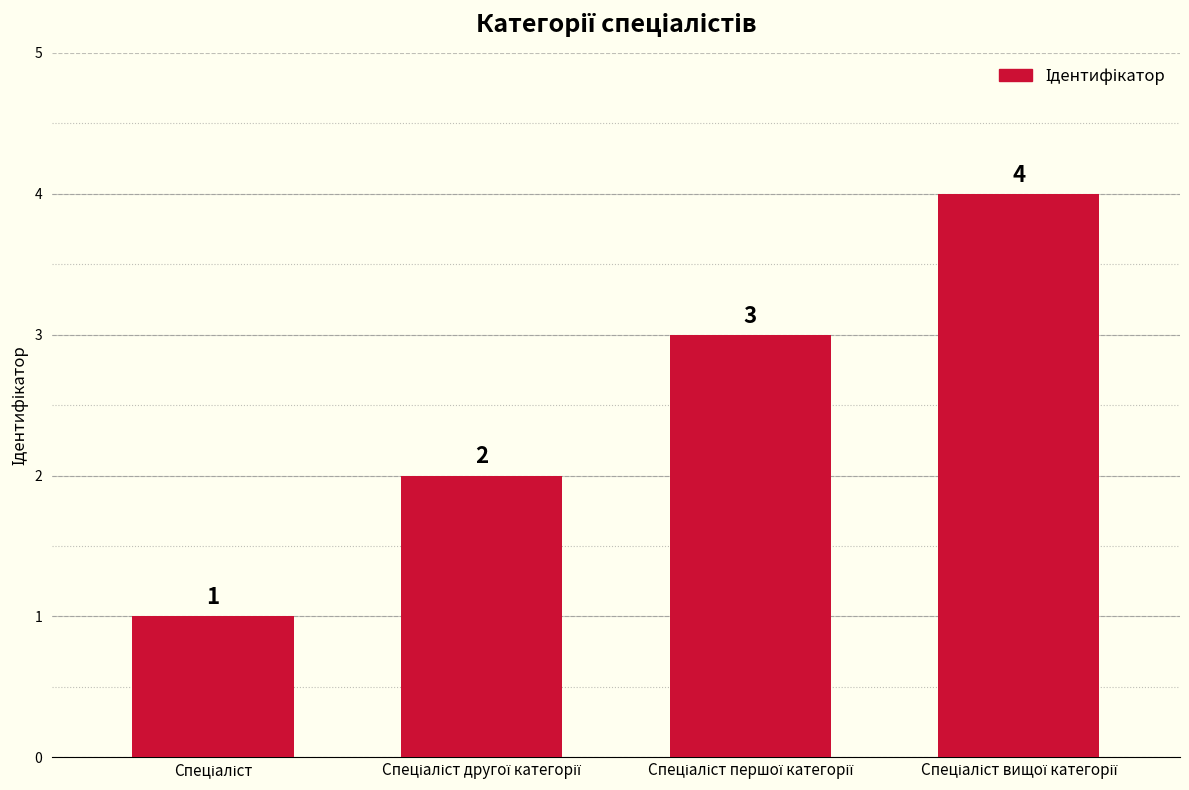

What is the sum of all values?

10